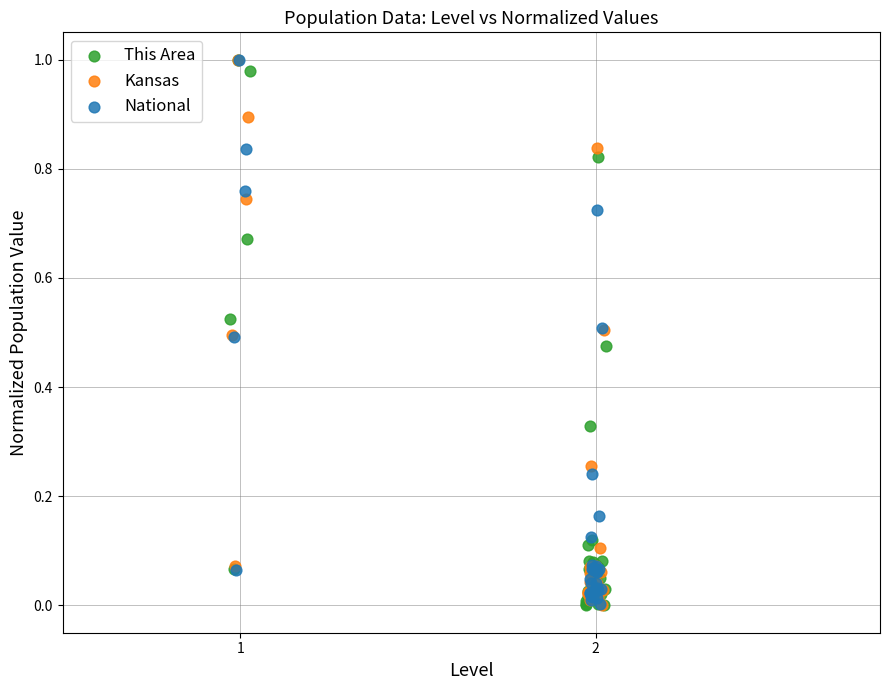

Which series has the largest Y range (max minus min)?

This Area